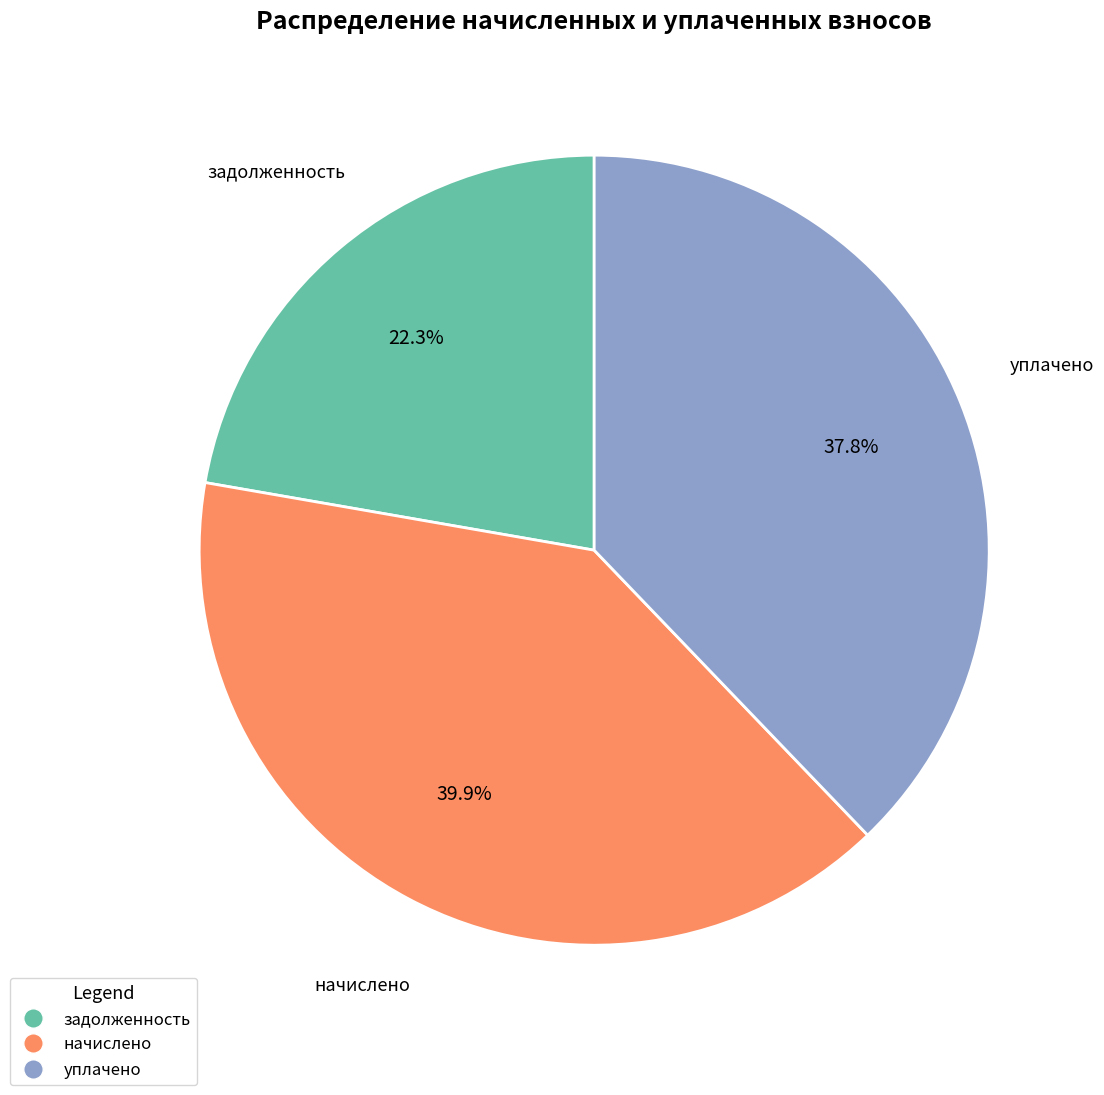

Does any single category account for the majority?

No